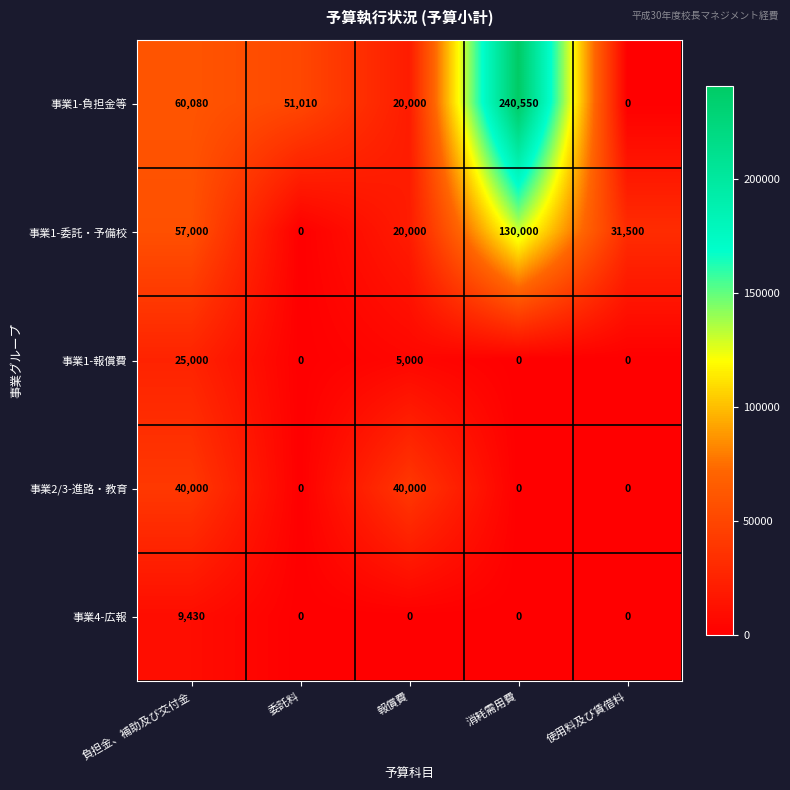

What is the difference between the maximum and minimum values in the 事業1-負担金等 series?

240550